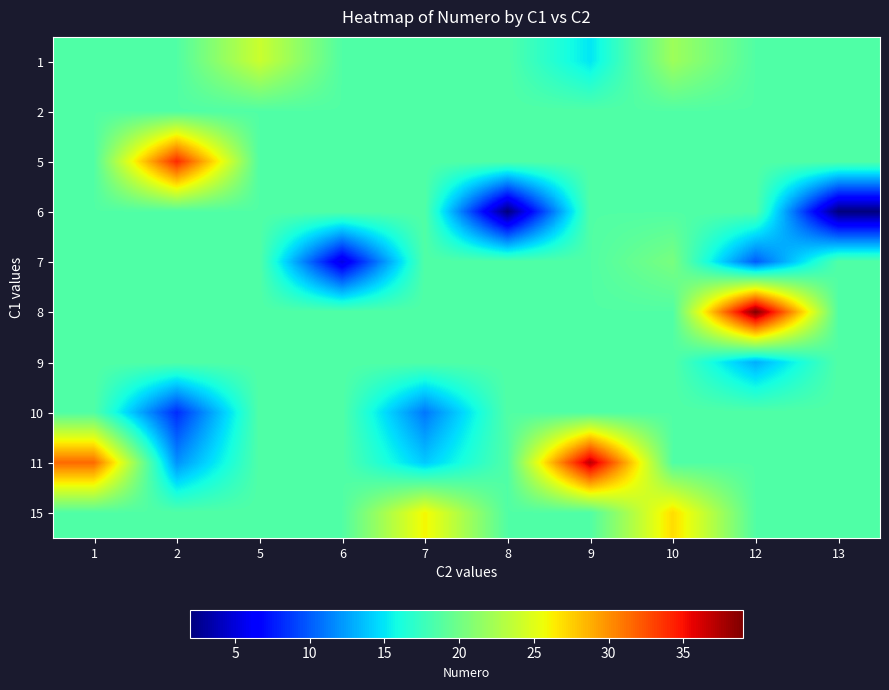

What is the spread (max minus min) of values at 6?

13.3